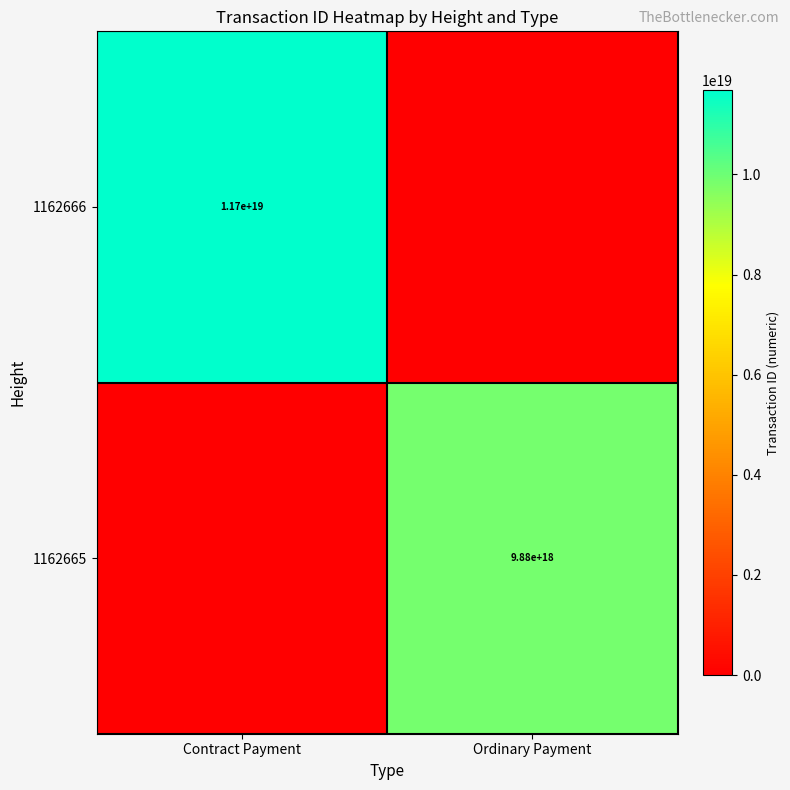

The 1162665 series shows 2333497390899772928 at Ordinary Payment. True or false?

False